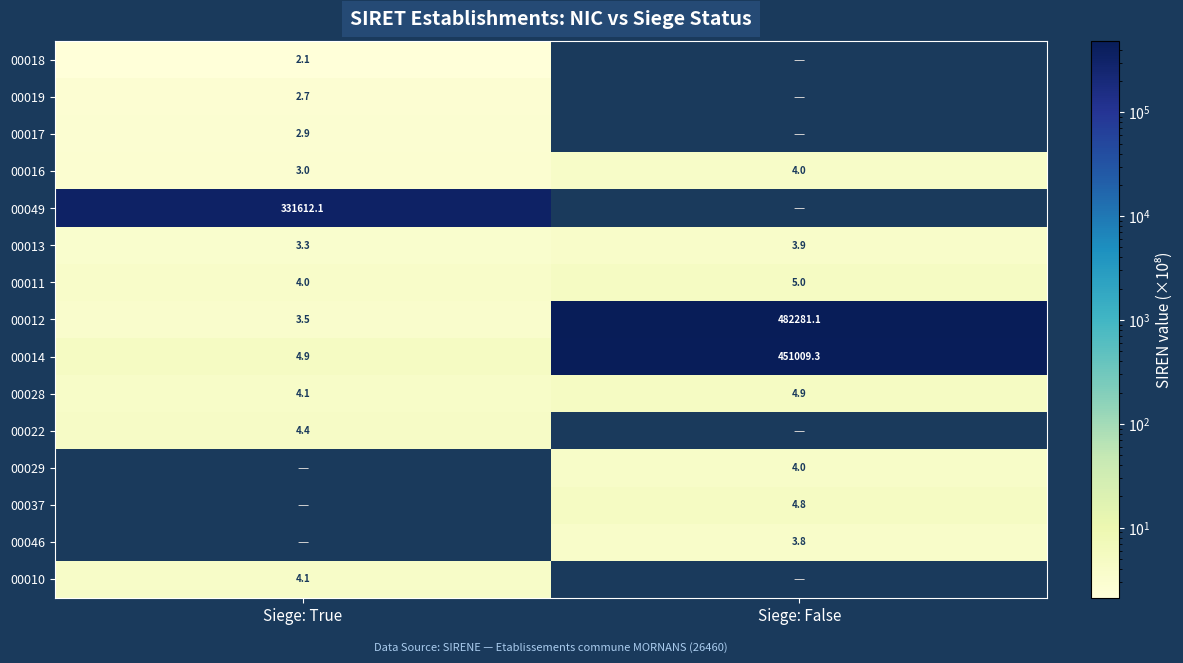

Is the value of 00014 at Siege: False greater than the value of 00017 at Siege: True?

Yes